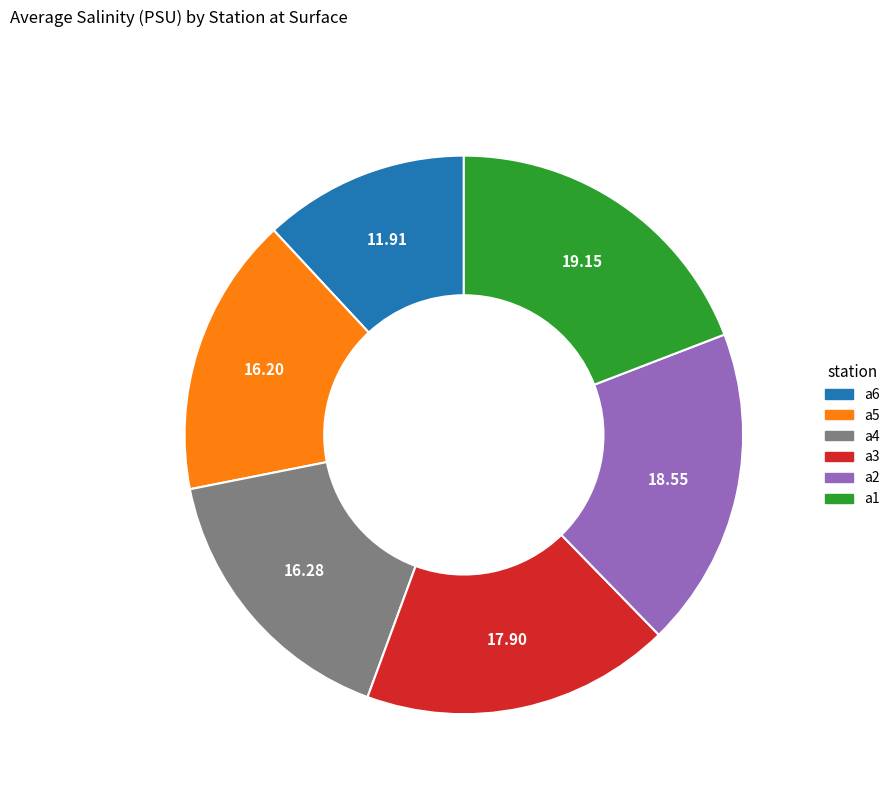

Does a5 account for over 50% of the chart?

No